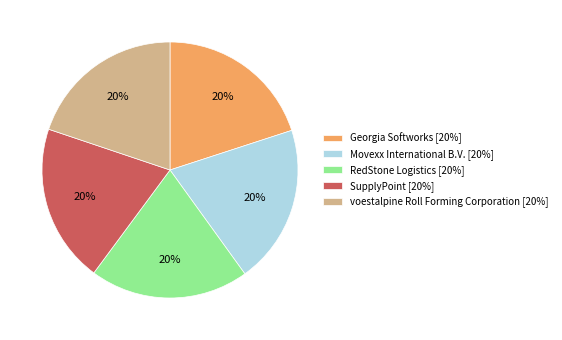

Count the number of slices in the pie.

5